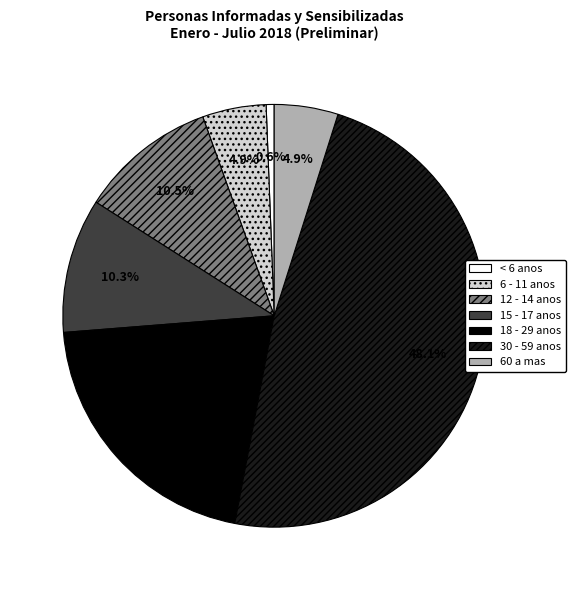

Is there any slice that represents more than half of the pie?

No